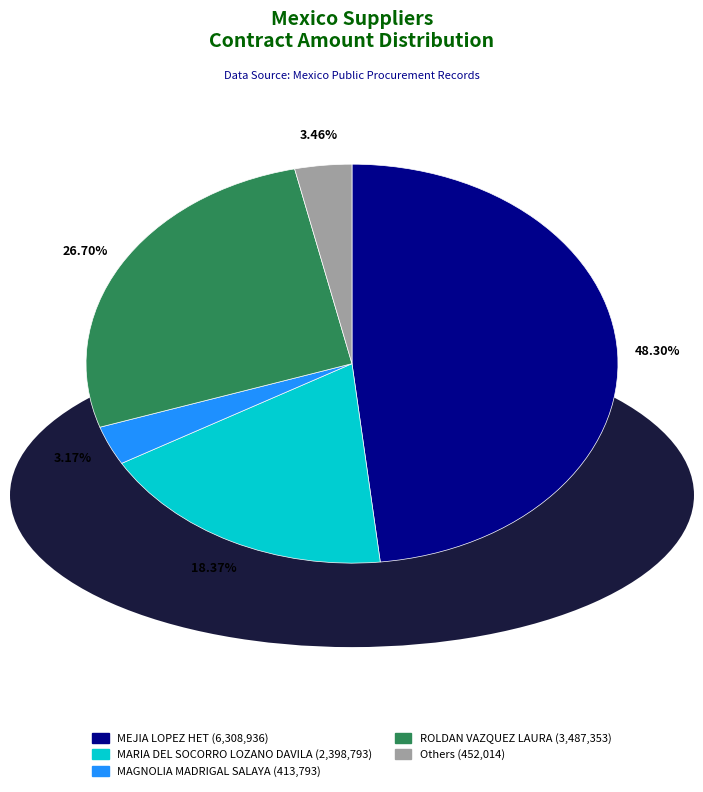

Is there a majority slice in this chart?

No